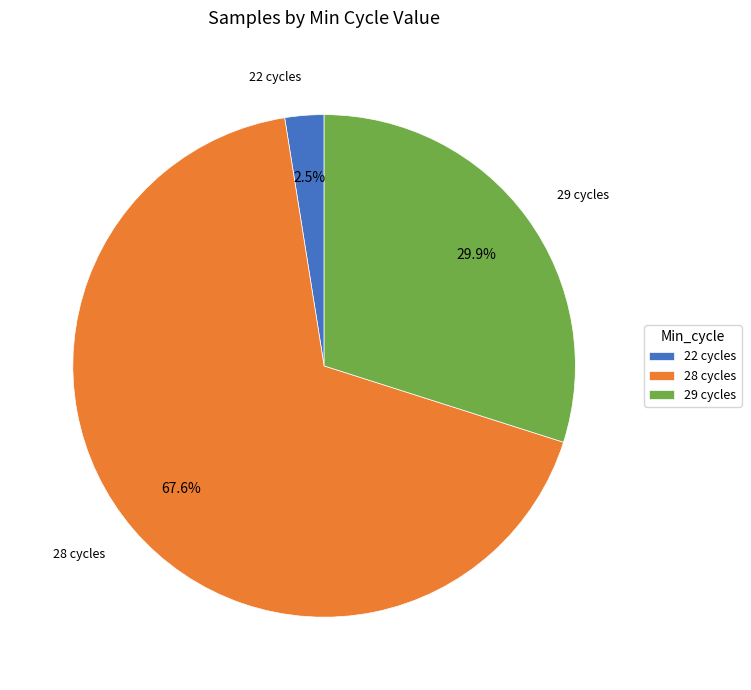

What is the total percentage of 29 cycles and 22 cycles?

32.4%